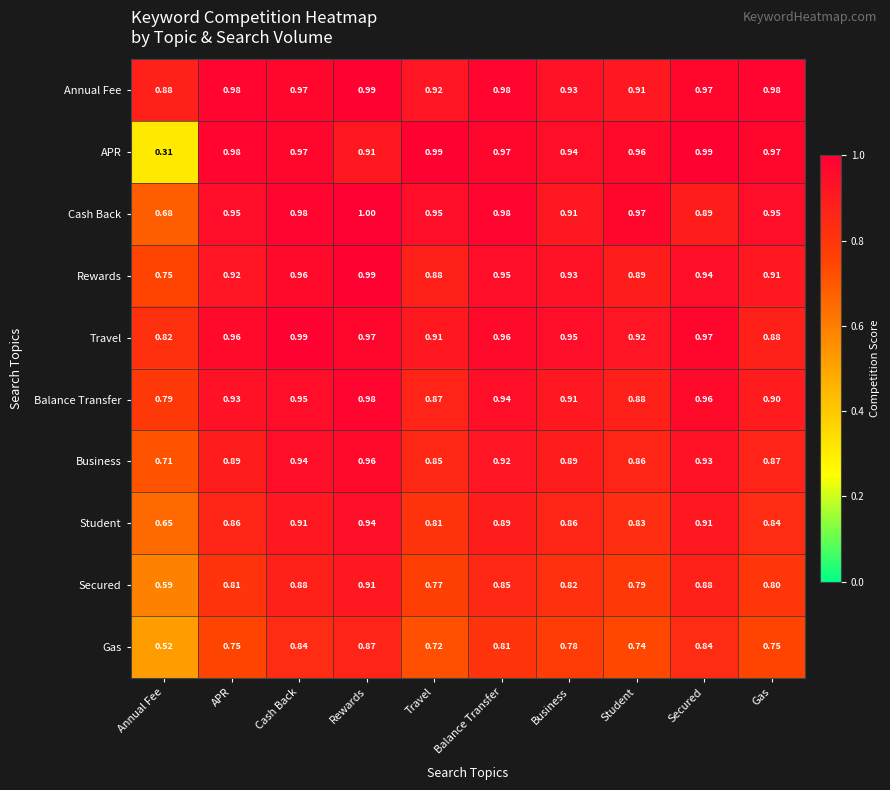

At which label is Annual Fee closest to 0?

Annual Fee